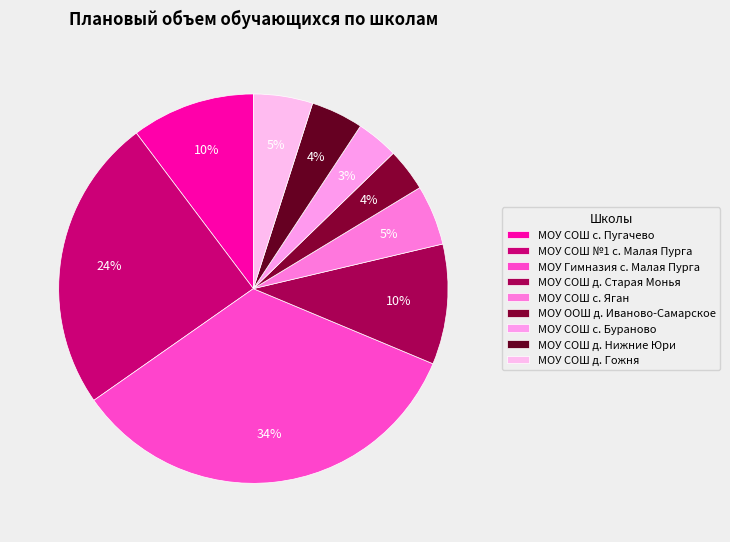

Count the number of slices in the pie.

9